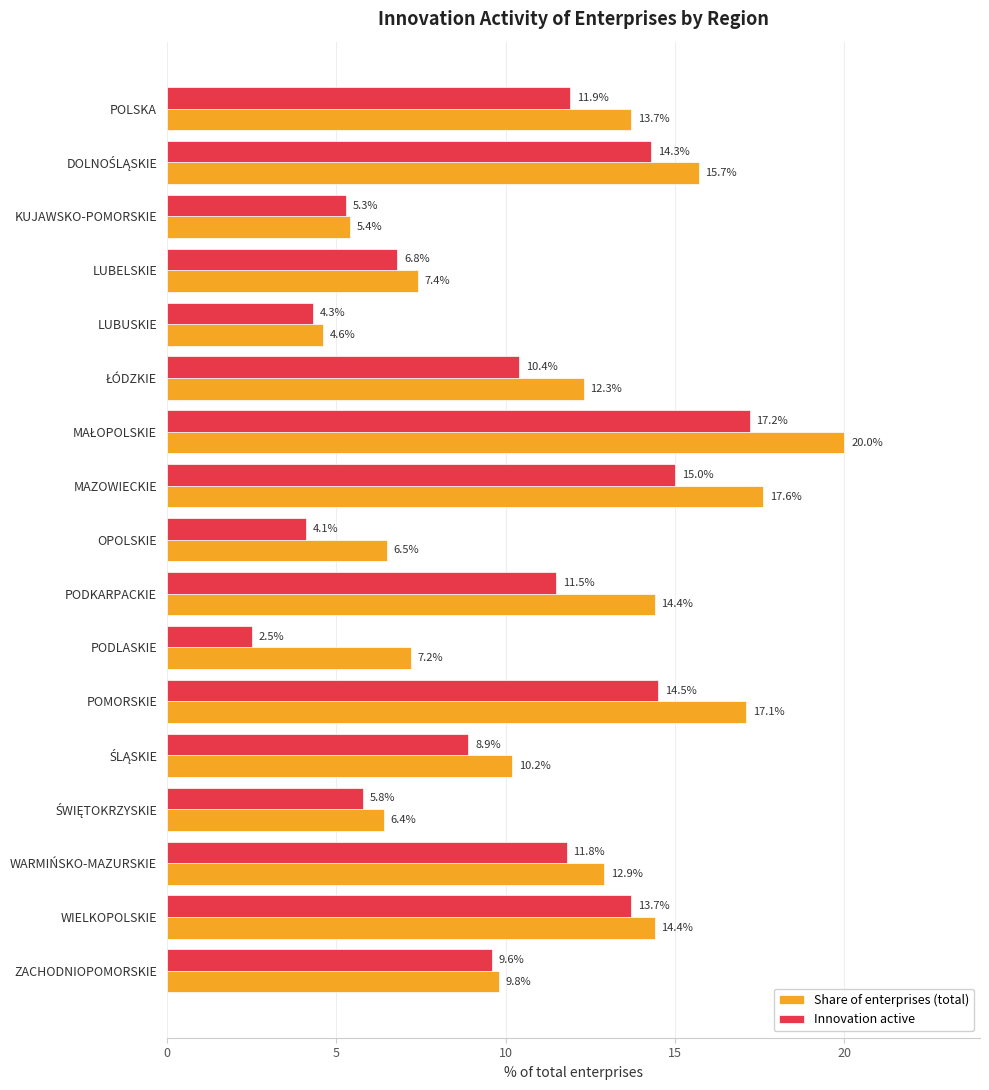

What is the total value across all series at MAZOWIECKIE?

32.6